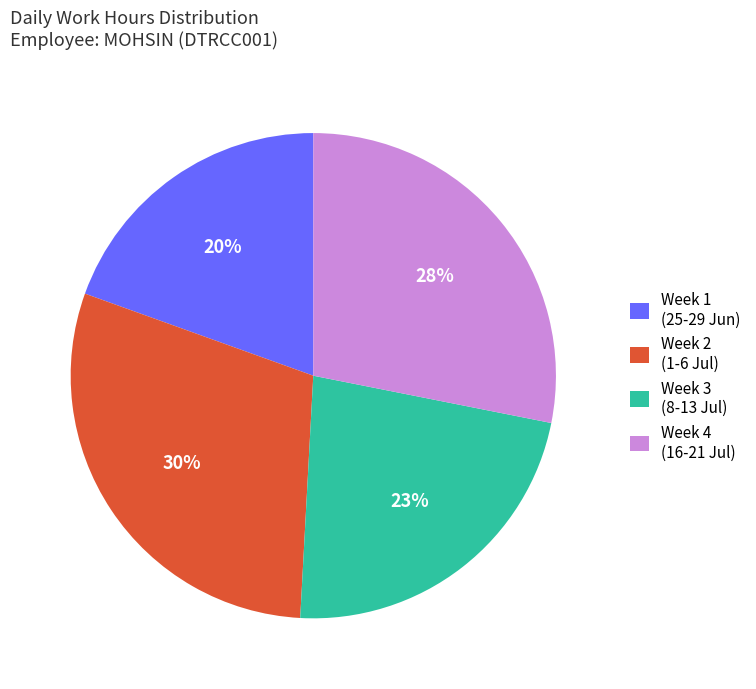

What percentage is the Week 3 (8-13 Jul) slice, to the nearest percent?

23%